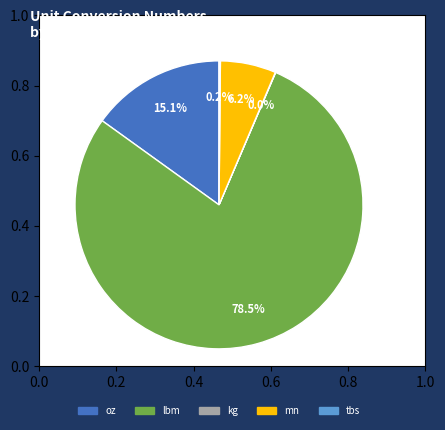

Approximately how many times larger is the value at mn compared to lbm?

0.1